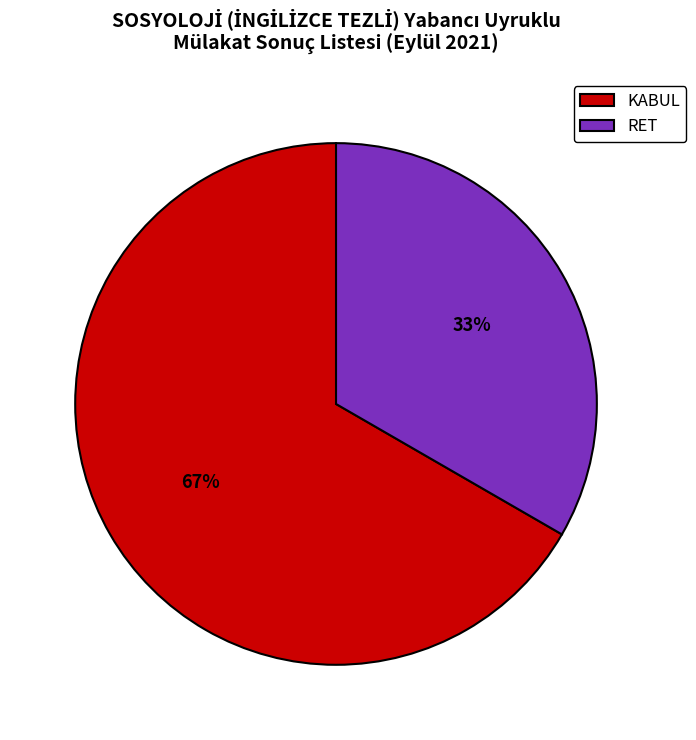

Do KABUL and RET together represent more than half of the pie?

Yes